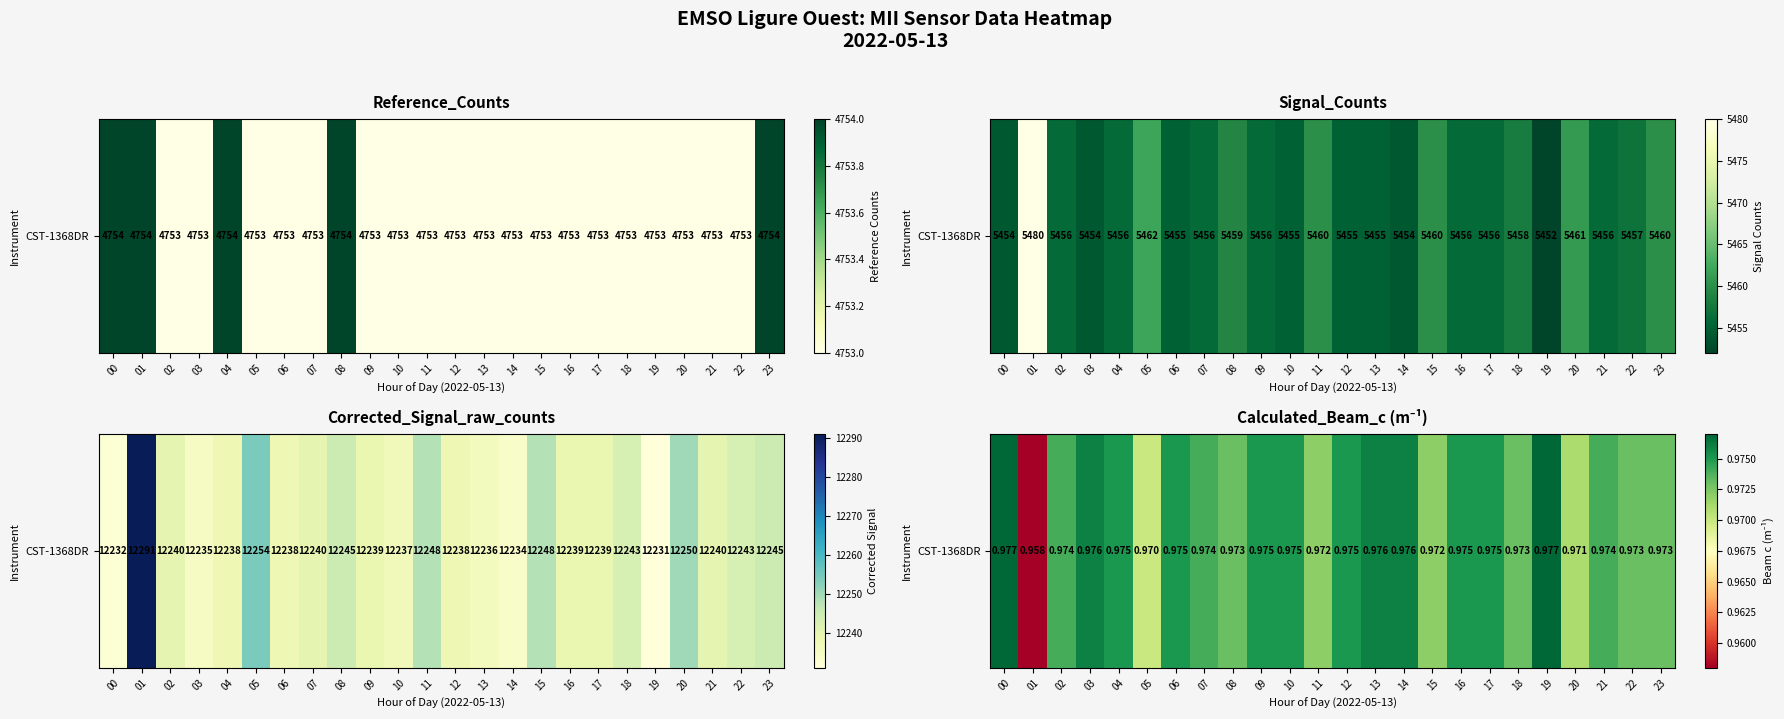

What is the approximate value at 07?

1.0